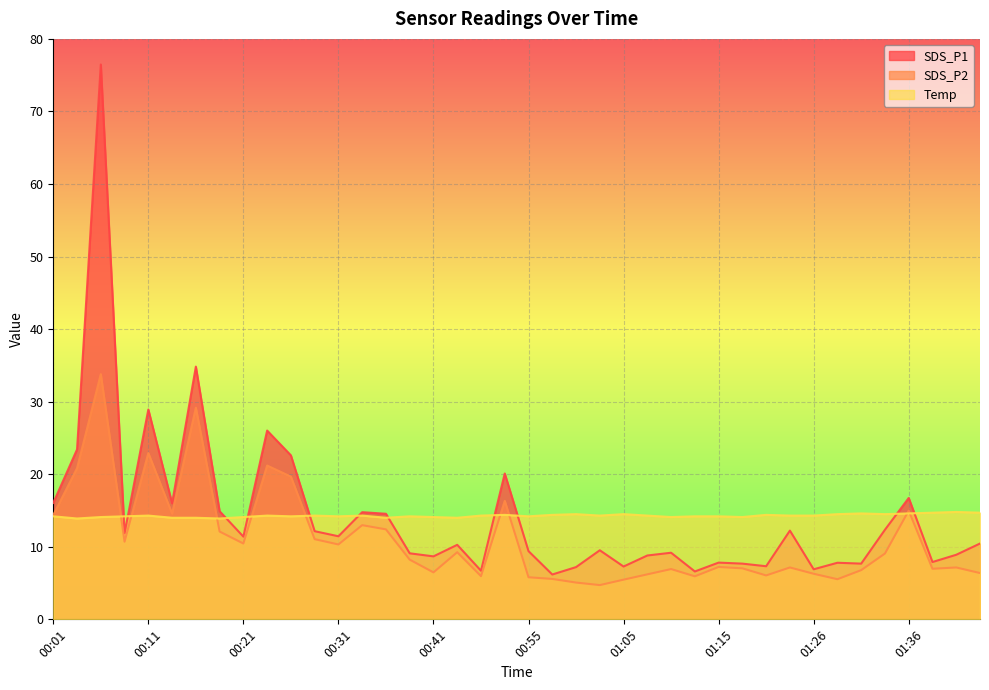

Reading right to left, extract all data points from this chart.

SDS_P1: 01:44=10.4	01:41=8.9	01:39=7.9	01:36=16.7	01:33=12.3	01:31=7.7	01:28=7.8	01:26=6.9	01:23=12.2	01:20=7.3	01:18=7.7	01:15=7.8	01:13=6.6	01:10=9.2	01:08=8.8	01:05=7.3	01:03=9.5	01:00=7.2	00:57=6.2	00:55=9.4	00:52=20.1	00:49=6.7	00:44=10.3	00:41=8.7	00:39=9.1	00:36=14.6	00:34=14.8	00:31=11.4	00:29=12.2	00:26=22.6	00:23=26.0	00:21=11.4	00:18=14.9	00:16=34.8	00:13=16.0	00:11=28.9	00:08=11.9	00:06=76.5	00:03=23.4	00:01=16.1
SDS_P2: 01:44=6.4	01:41=7.2	01:39=7.0	01:36=15.0	01:33=9.1	01:31=6.8	01:28=5.5	01:26=6.3	01:23=7.2	01:20=6.0	01:18=7.0	01:15=7.2	01:13=5.9	01:10=6.9	01:08=6.2	01:05=5.5	01:03=4.7	01:00=5.1	00:57=5.6	00:55=5.8	00:52=16.3	00:49=6.0	00:44=9.2	00:41=6.5	00:39=8.2	00:36=12.4	00:34=13.0	00:31=10.3	00:29=11.1	00:26=19.7	00:23=21.2	00:21=10.4	00:18=12.1	00:16=29.2	00:13=14.6	00:11=22.9	00:08=10.7	00:06=33.8	00:03=20.8	00:01=14.4
Temp: 01:44=14.7	01:41=14.8	01:39=14.7	01:36=14.6	01:33=14.5	01:31=14.6	01:28=14.5	01:26=14.3	01:23=14.3	01:20=14.4	01:18=14.1	01:15=14.2	01:13=14.2	01:10=14.1	01:08=14.3	01:05=14.5	01:03=14.3	01:00=14.5	00:57=14.4	00:55=14.2	00:52=14.4	00:49=14.3	00:44=14.0	00:41=14.1	00:39=14.2	00:36=14.0	00:34=14.3	00:31=14.2	00:29=14.3	00:26=14.2	00:23=14.3	00:21=14.1	00:18=13.9	00:16=14.0	00:13=14.0	00:11=14.3	00:08=14.2	00:06=14.1	00:03=13.9	00:01=14.2